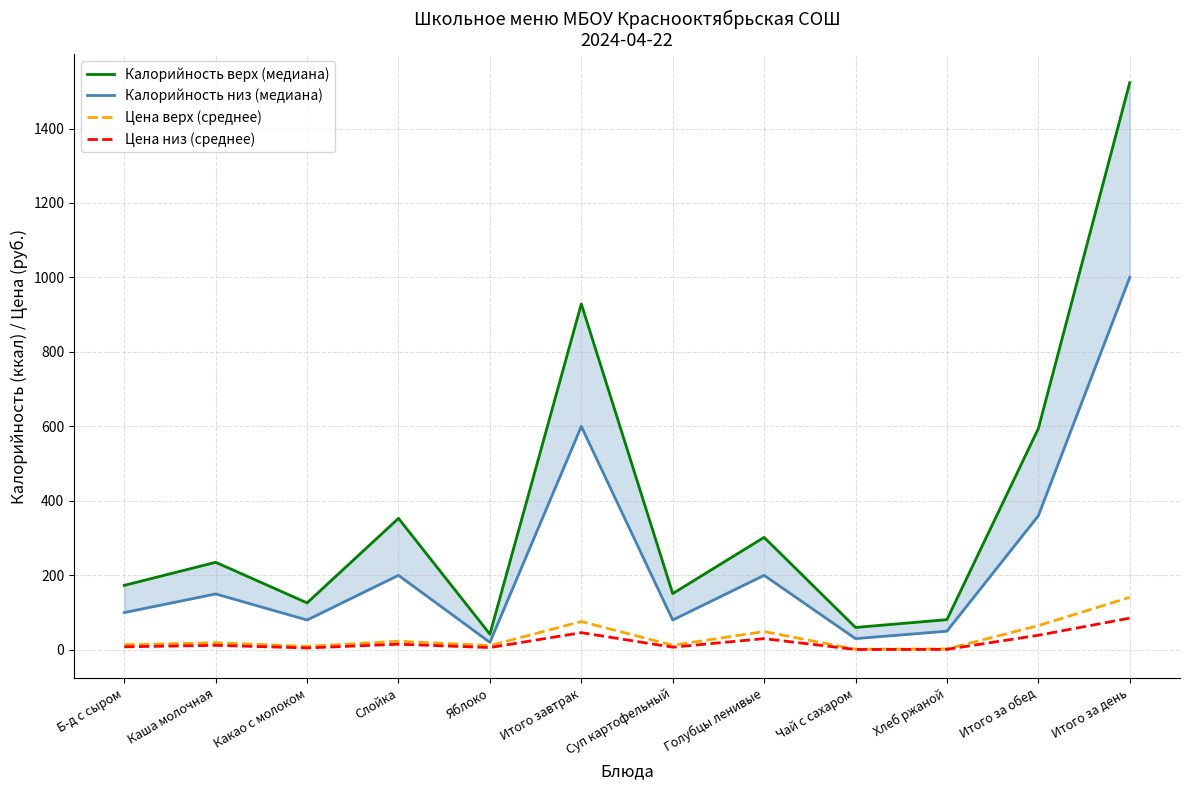

What is the average value of the Цена низ (среднее) series?

21.2